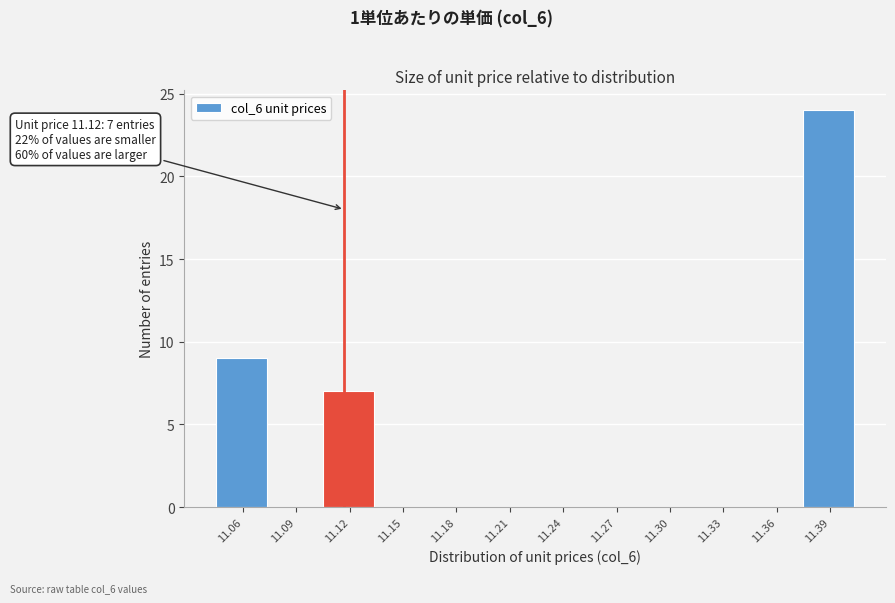

Reading left to right, extract all data points from this chart.

11.06=9	11.09=0	11.12=7	11.15=0	11.18=0	11.21=0	11.24=0	11.27=0	11.30=0	11.33=0	11.36=0	11.39=24